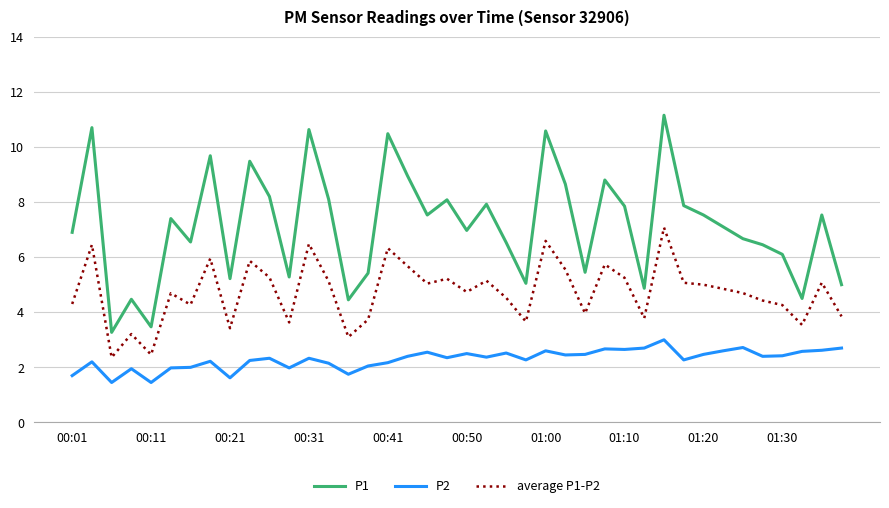

How many series are shown in this chart?

3